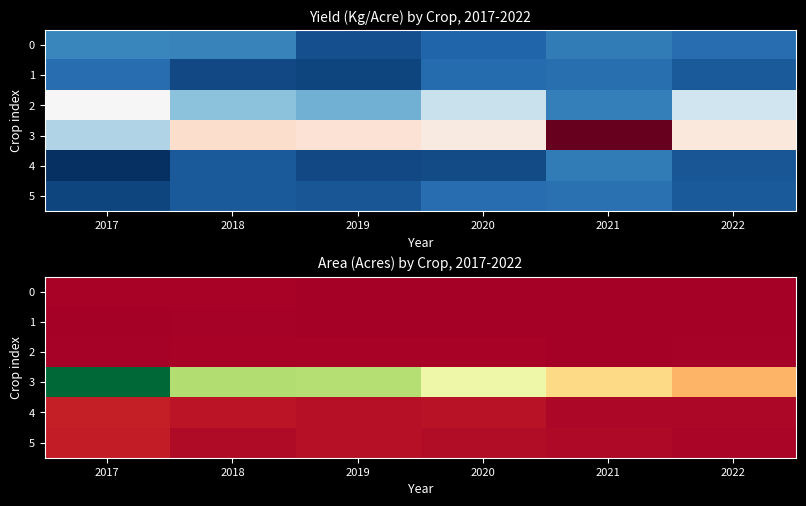

Which series has the largest total across all categories?

3